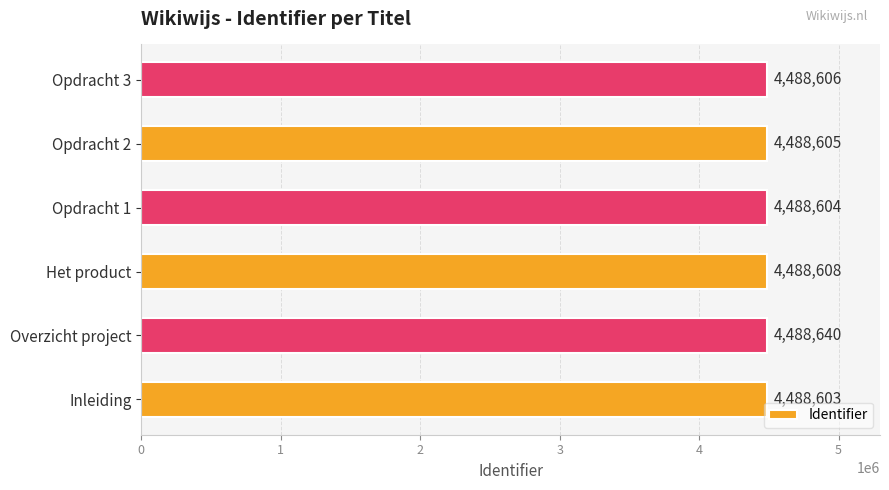

What is the ratio of the value at Opdracht 2 to the value at Opdracht 1?

1.0